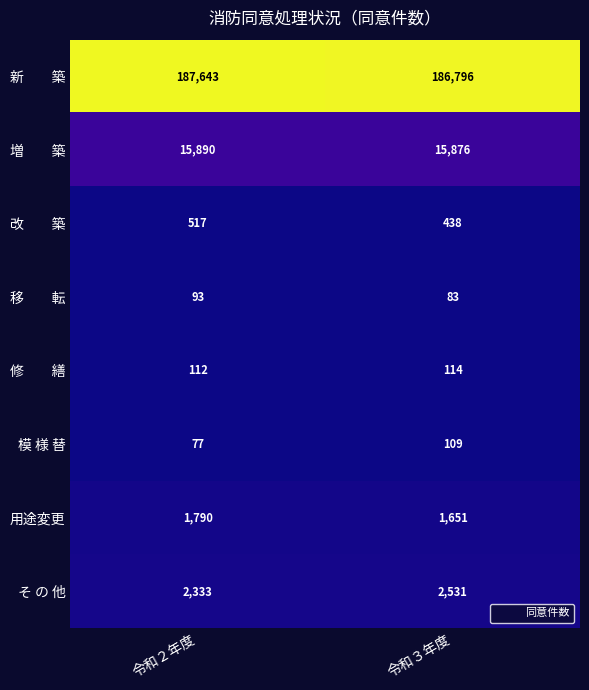

At how many categories does at least one series exceed 82815?

2